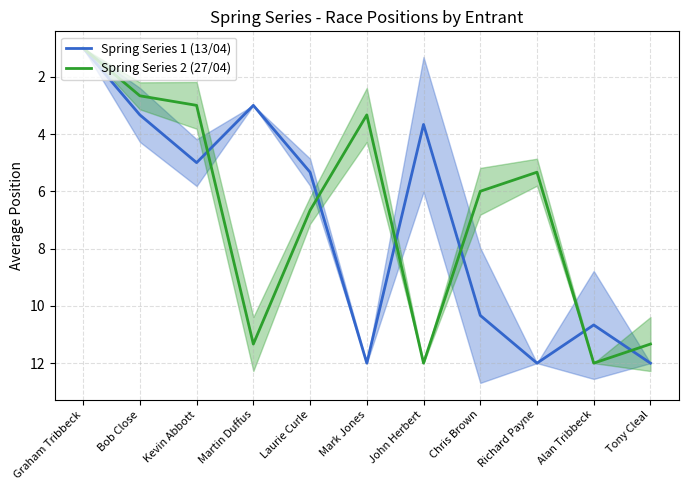

Which series has the largest total across all categories?

Spring Series 1 (13/04)